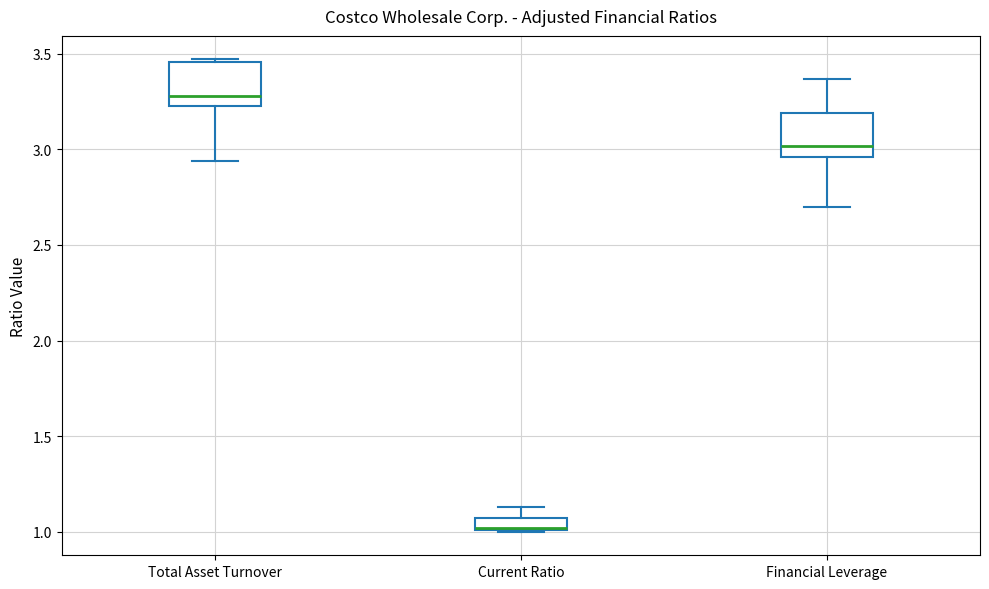

Where does the median line of the box for Total Asset Turnover sit on the y-axis? The values are not printed on the chart, so give them approximately, as read against the axis.

3.30